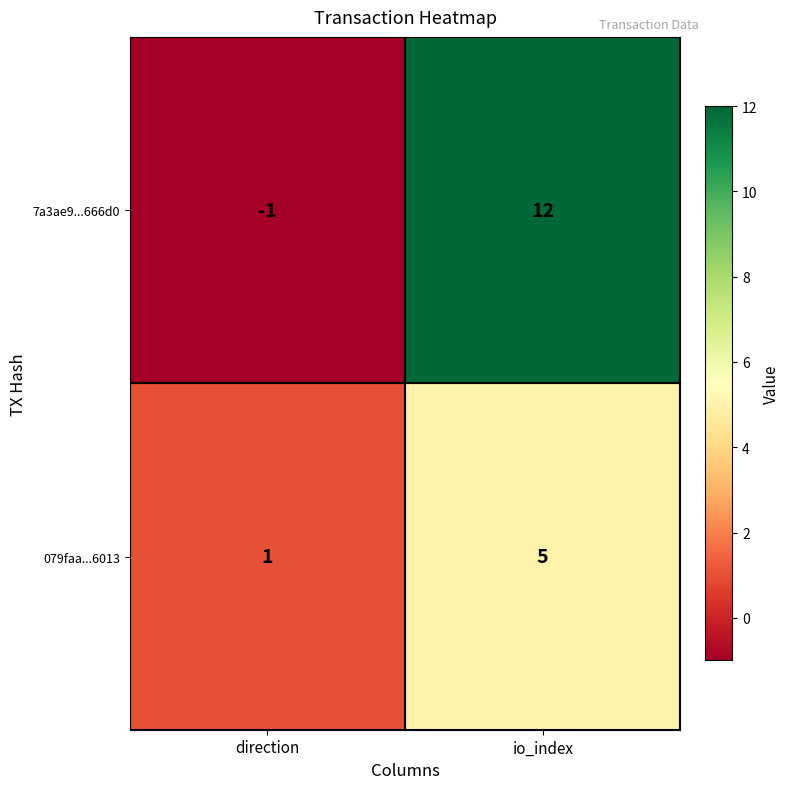

Count the number of categories in the chart.

2